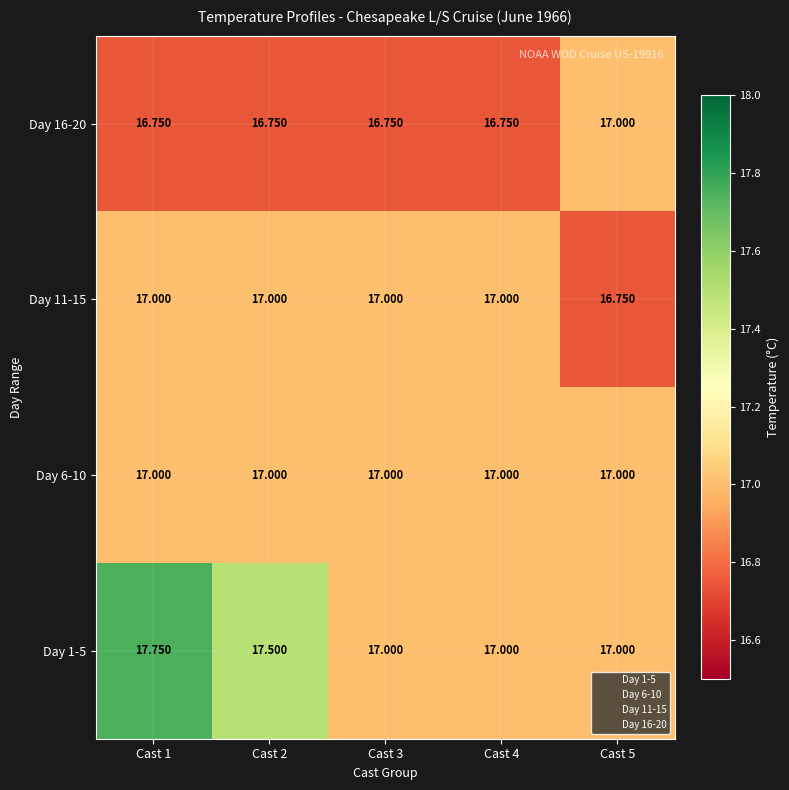

How many series are shown in this chart?

4